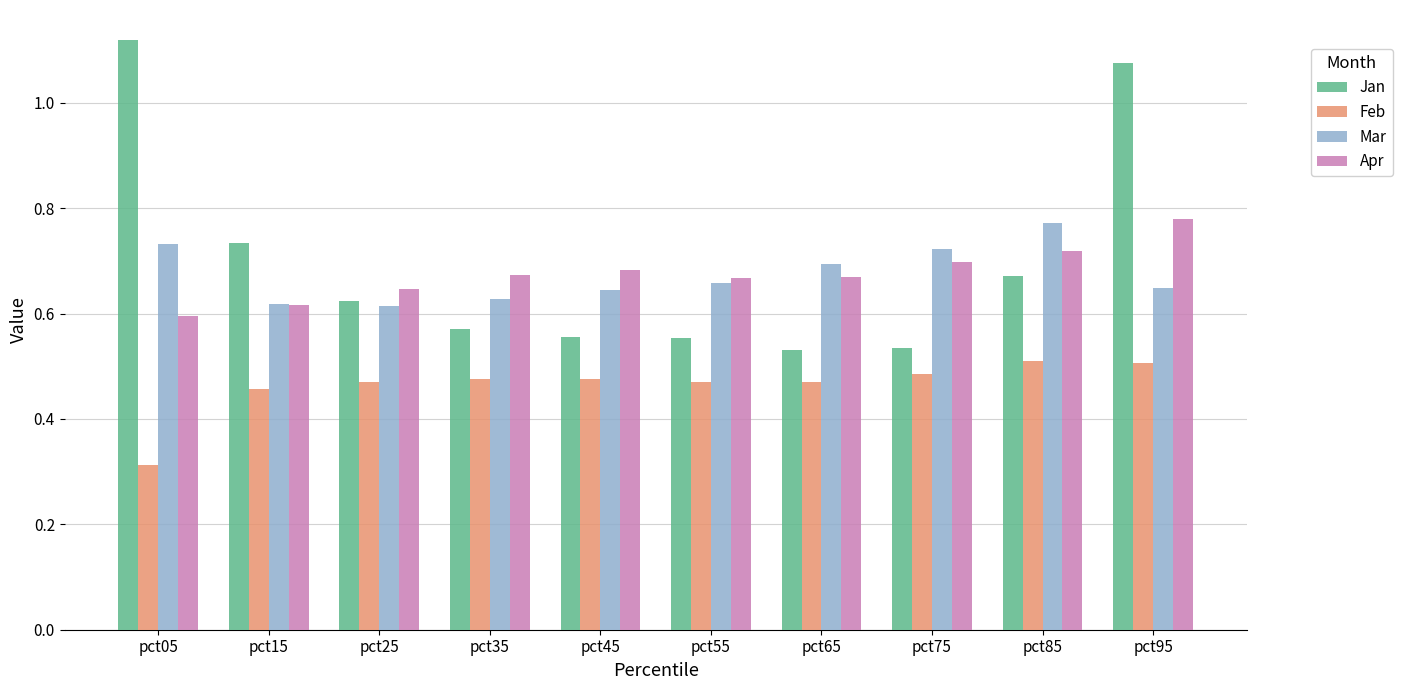

At which label does Mar reach its peak?

pct85